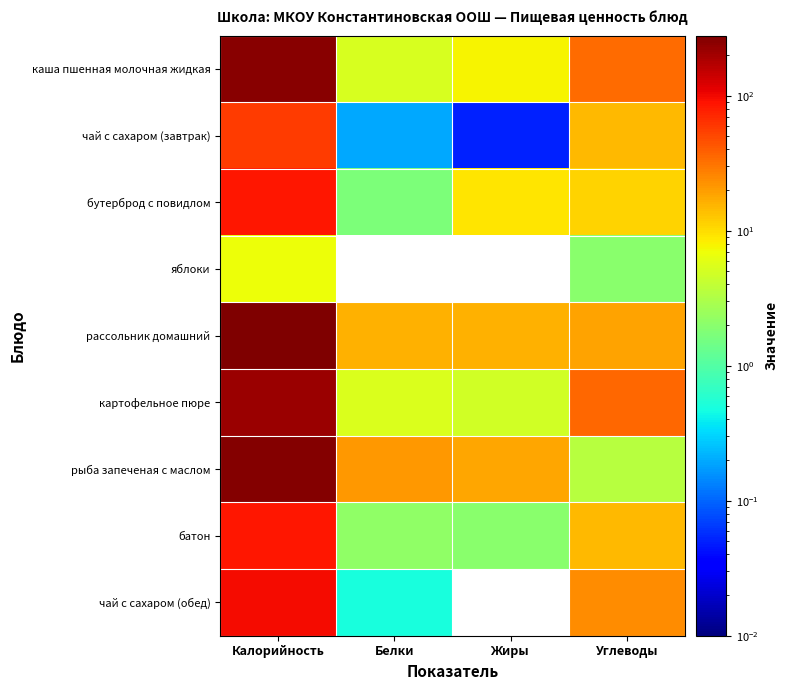

Reading left to right, transcribe all the data shown in this chart.

каша пшенная молочная жидкая: Калорийность=253.0	Белки=5.2	Жиры=7.7	Углеводы=33.9
чай с сахаром (завтрак): Калорийность=57.0	Белки=0.2	Жиры=0.1	Углеводы=15.0
бутерброд с повидлом: Калорийность=84.0	Белки=1.7	Жиры=9.0	Углеводы=11.1
яблоки: Калорийность=7.0	Белки=0.0	Жиры=0.0	Углеводы=2.0
рассольник домашний: Калорийность=278.0	Белки=15.8	Жиры=15.9	Углеводы=18.5
картофельное пюре: Калорийность=211.0	Белки=5.3	Жиры=4.9	Углеводы=35.6
рыба запеченая с маслом: Калорийность=262.0	Белки=20.9	Жиры=18.1	Углеводы=3.5
батон: Калорийность=85.0	Белки=2.2	Жиры=2.0	Углеводы=14.6
чай с сахаром (обед): Калорийность=96.0	Белки=0.5	Жиры=0.0	Углеводы=23.5